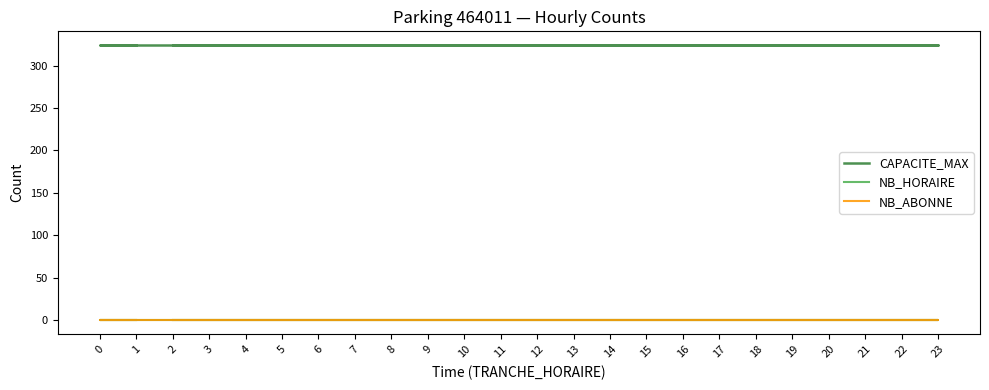

Between 11 and 4, which is larger?

11